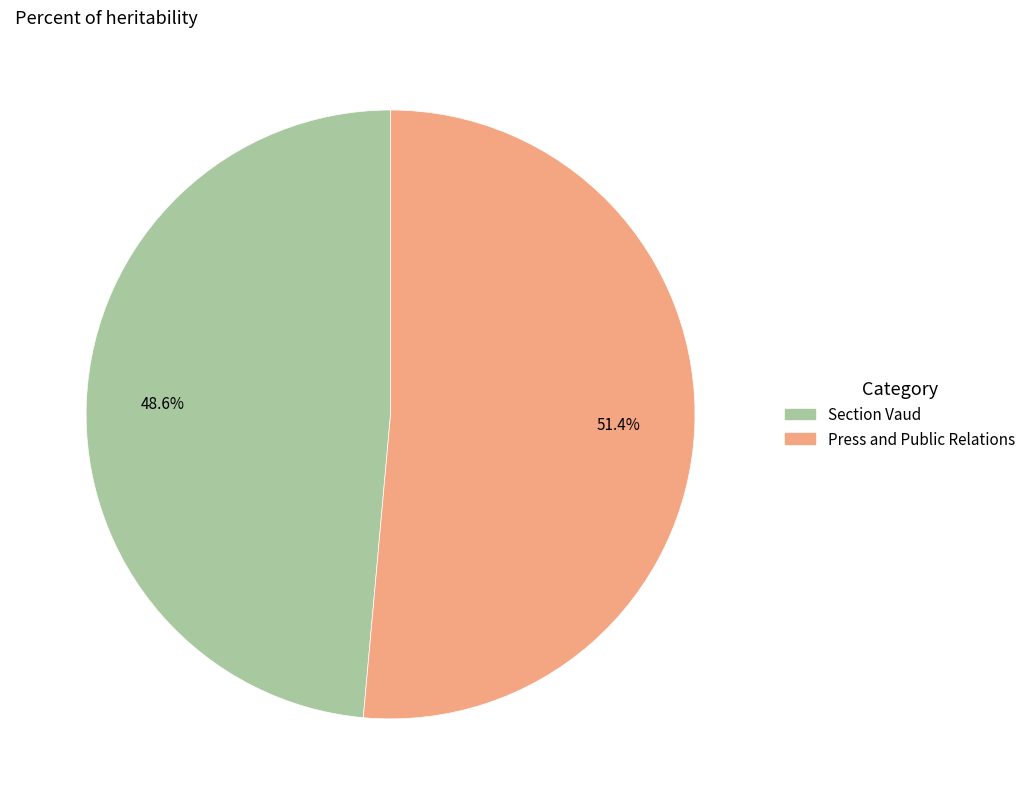

Count the number of slices in the pie.

2